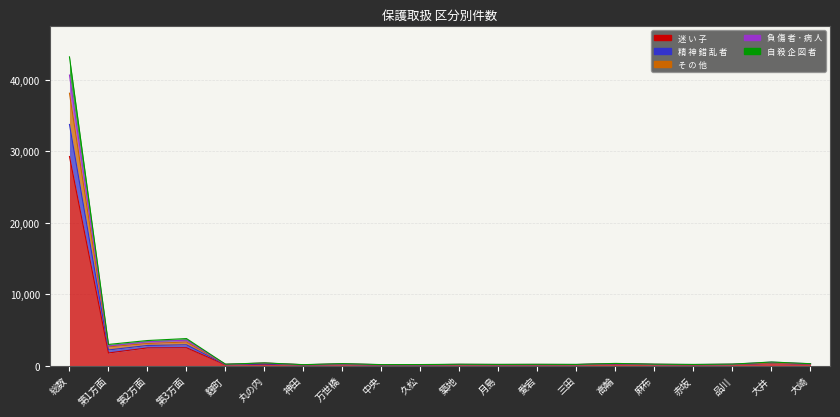

How many lines are shown in the chart?

5